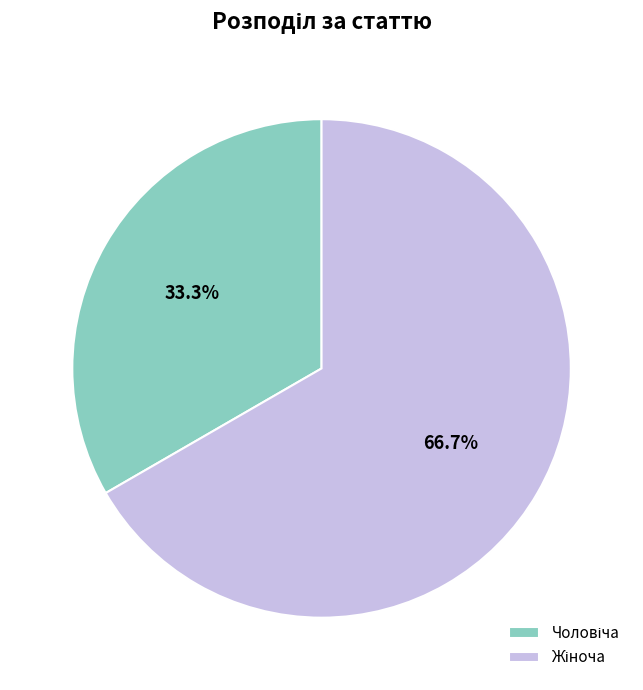

Is there any slice that represents more than half of the pie?

Yes